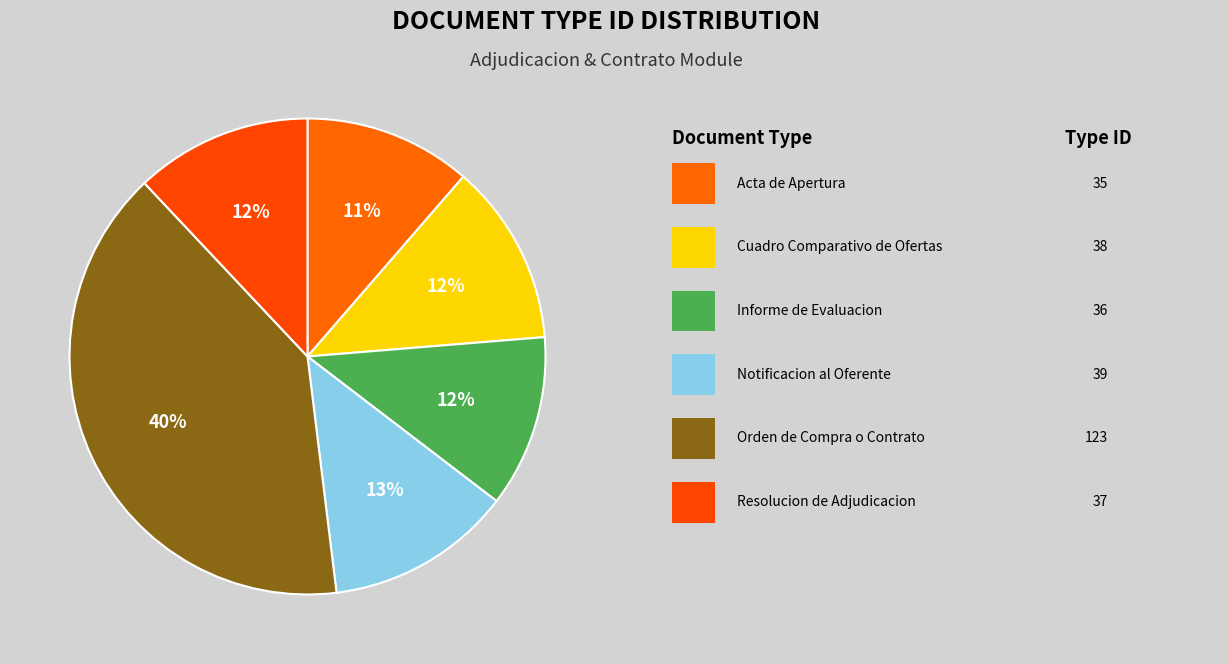

How many slices are in this pie chart?

6